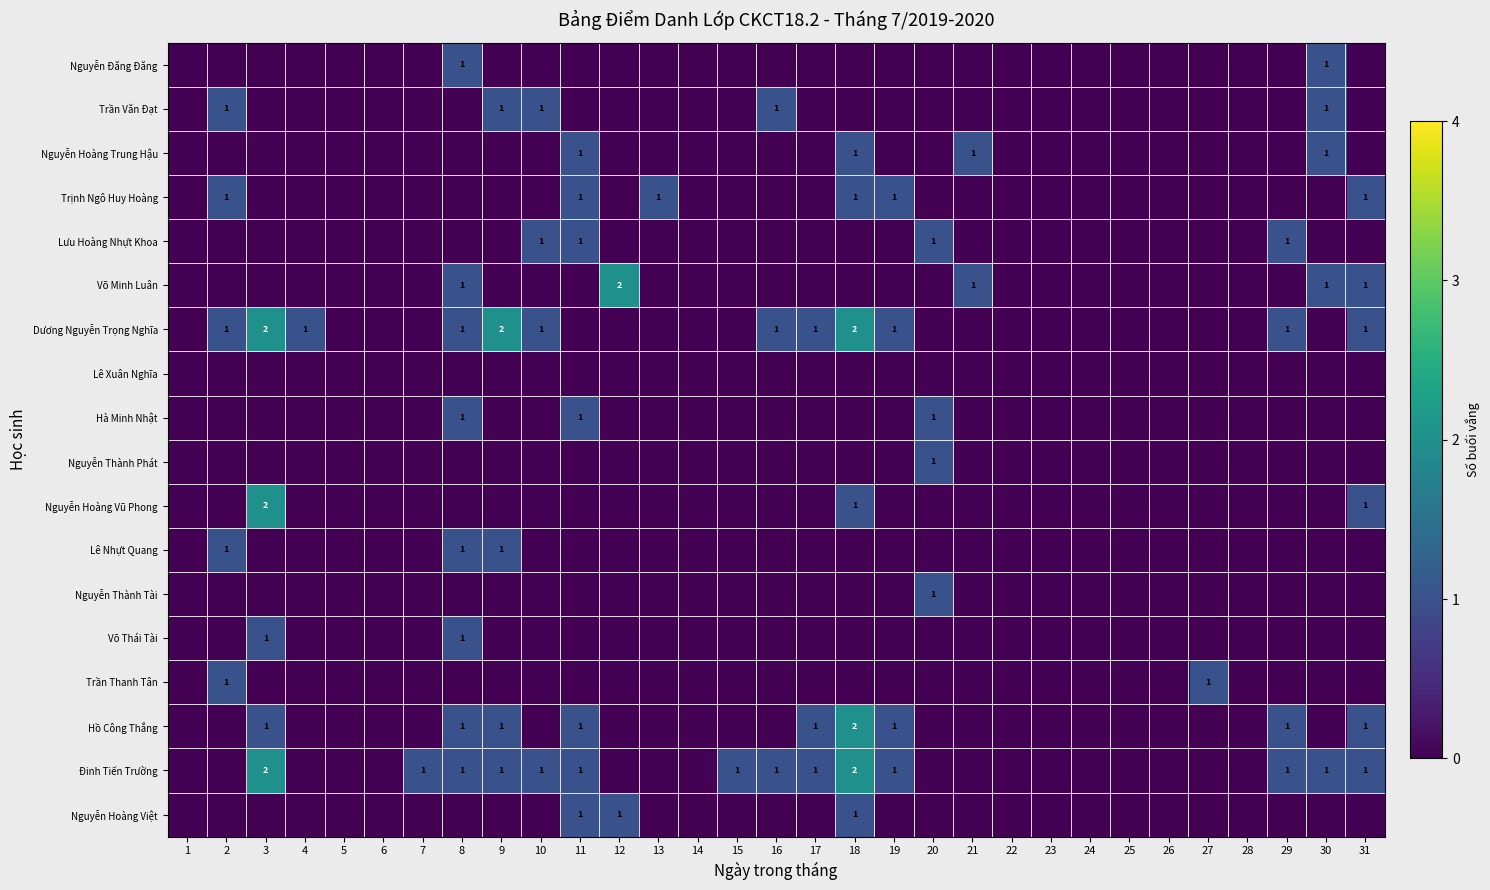

Is it true that Võ Minh Luân equals 0 at 21?

False